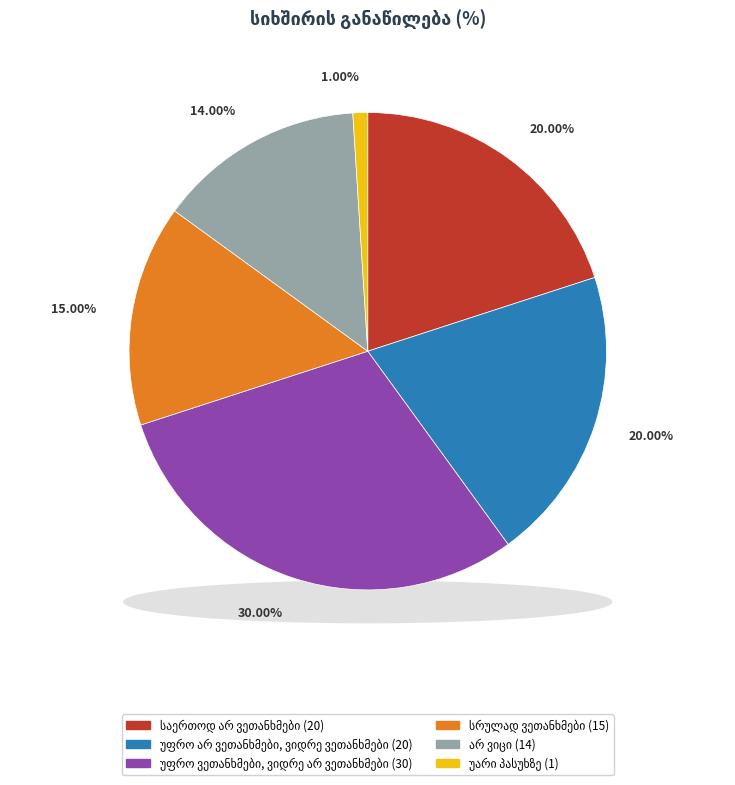

Count the number of slices in the pie.

6